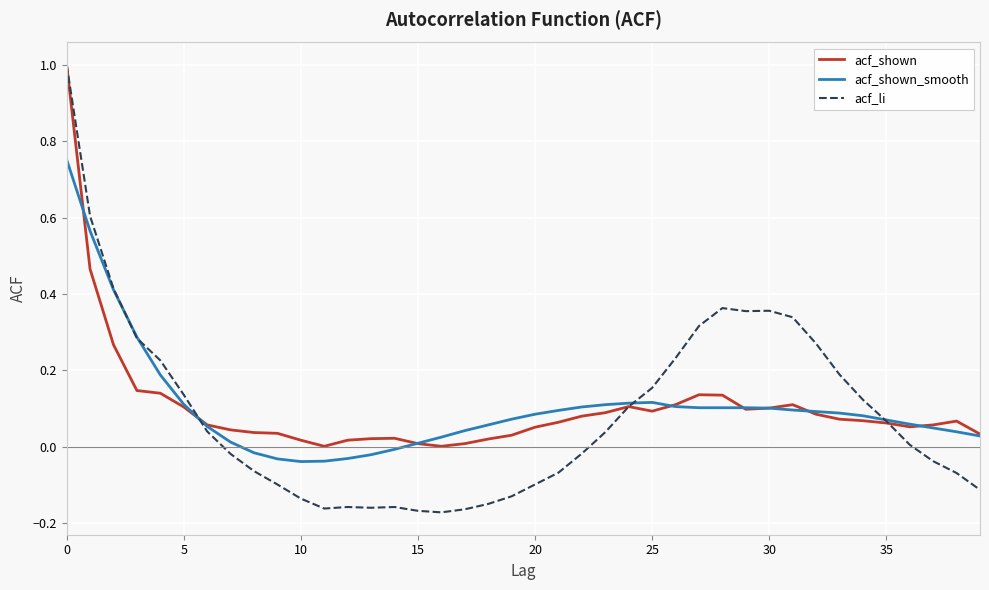

Which series has the largest range (max minus min)?

acf_li